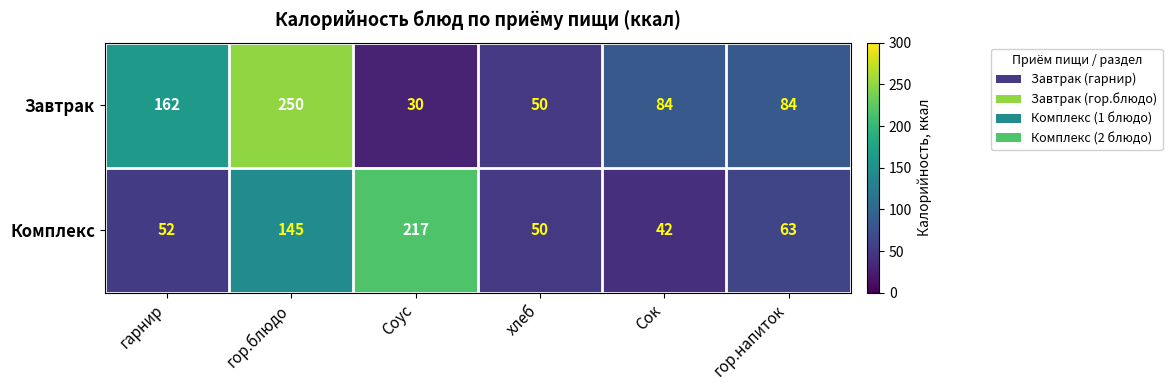

Reading left to right, list all the values displayed in this chart.

Завтрак: 162	250	30	50	84	84
Комплекс: 52	145	217	50	42	63